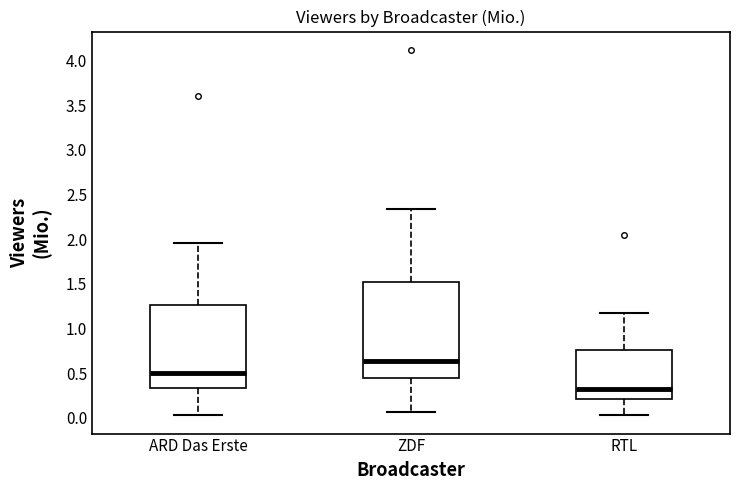

Reading left to right, transcribe this box plot: for each box, give where its median line is, the range the box spans, and where its two whiskers end, as read against the y-axis. The values are not printed on the chart, so give them approximately, as read against the axis.

ARD Das Erste: median 0.50, box 0.35 to 1.25, whiskers 0.05 to 1.95
ZDF: median 0.65, box 0.45 to 1.55, whiskers 0.05 to 2.35
RTL: median 0.35, box 0.20 to 0.75, whiskers 0.05 to 1.15